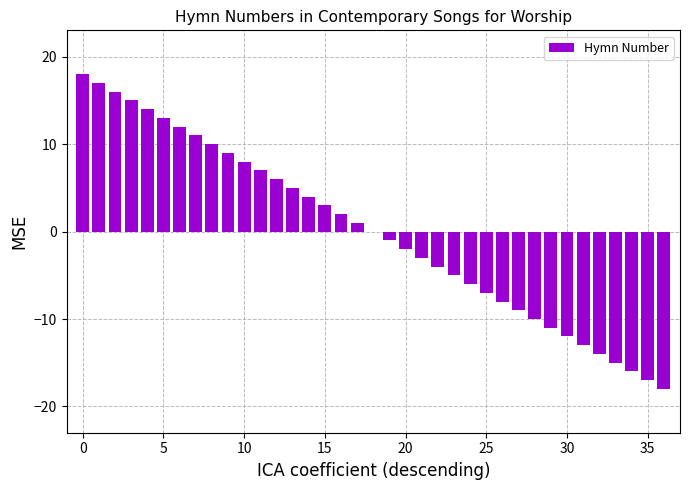

How many series are shown in this chart?

1